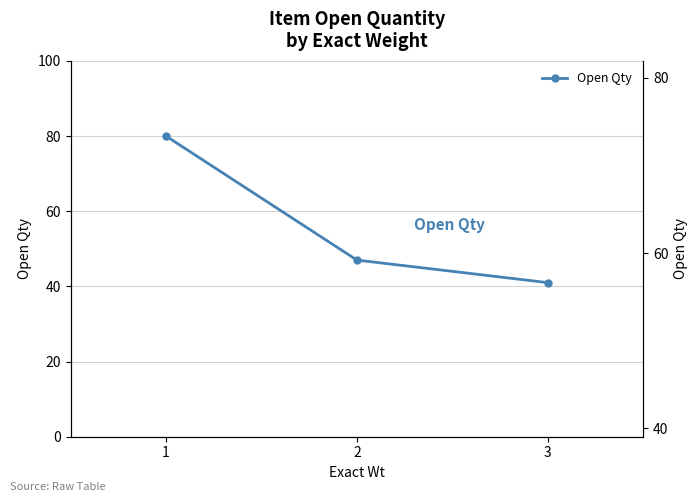

Which has a higher value, 1 or 2?

1